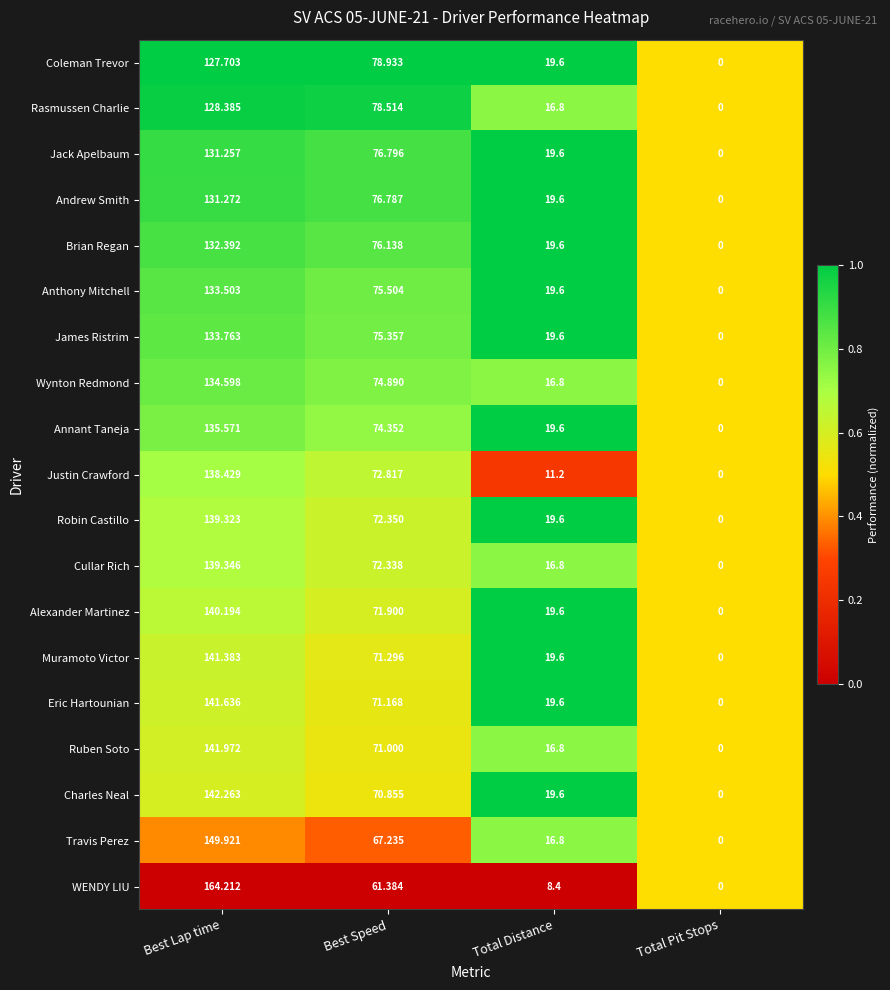

List the series in order of their peak value, lowest first.

Coleman Trevor, Rasmussen Charlie, Jack Apelbaum, Andrew Smith, Brian Regan, Anthony Mitchell, James Ristrim, Wynton Redmond, Annant Taneja, Justin Crawford, Robin Castillo, Cullar Rich, Alexander Martinez, Muramoto Victor, Eric Hartounian, Ruben Soto, Charles Neal, Travis Perez, WENDY LIU